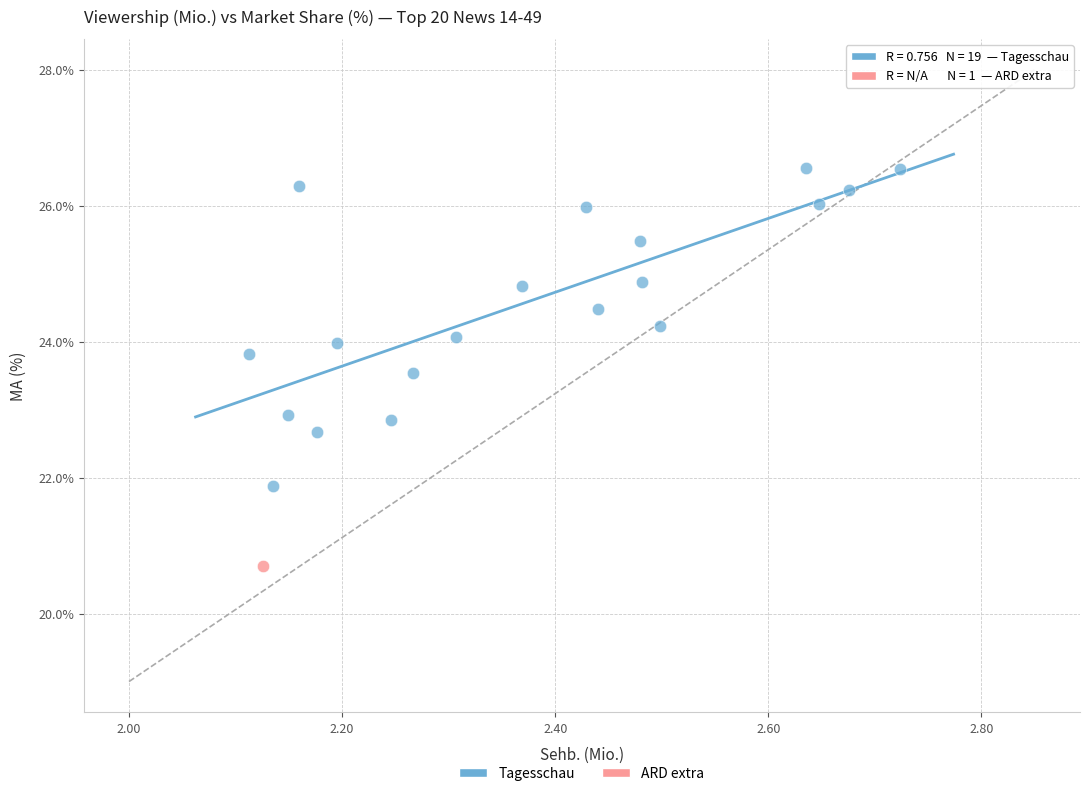

What are all the series names shown in the legend?

Tagesschau, ARD extra